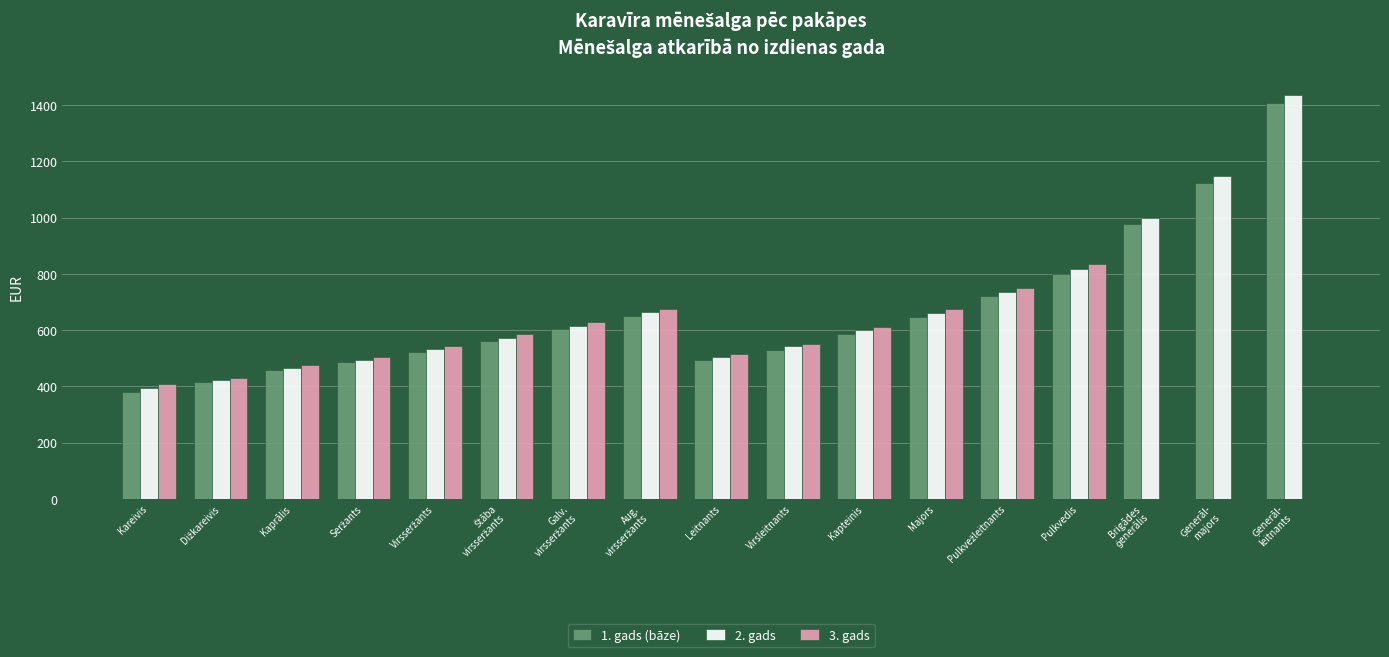

What is the total value across all series at Kareivis?

1183.8